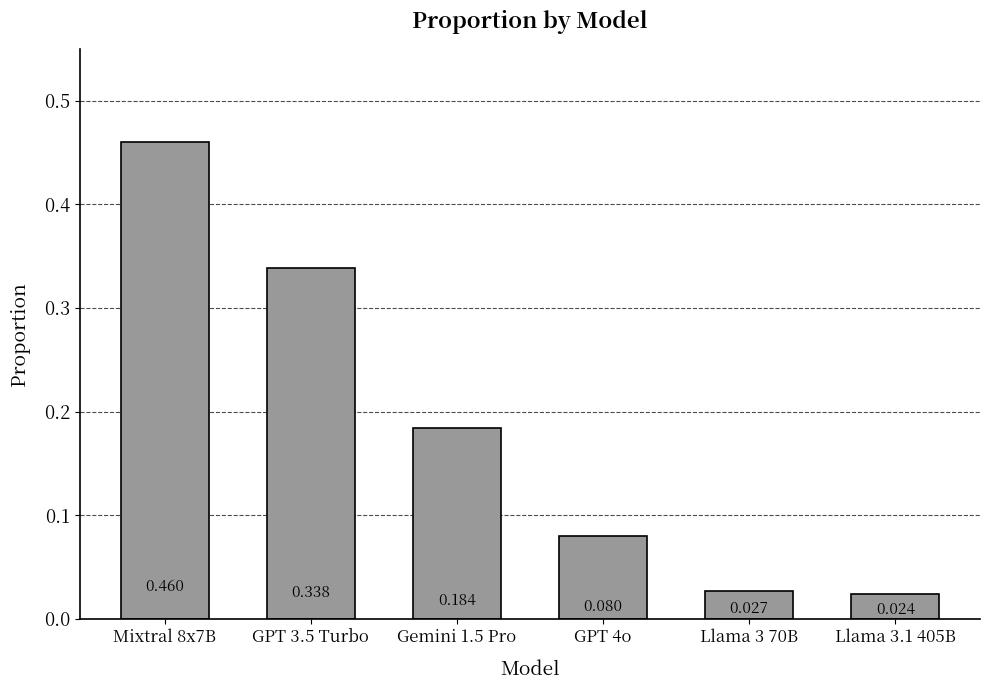

Does the chart contain any negative values?

No